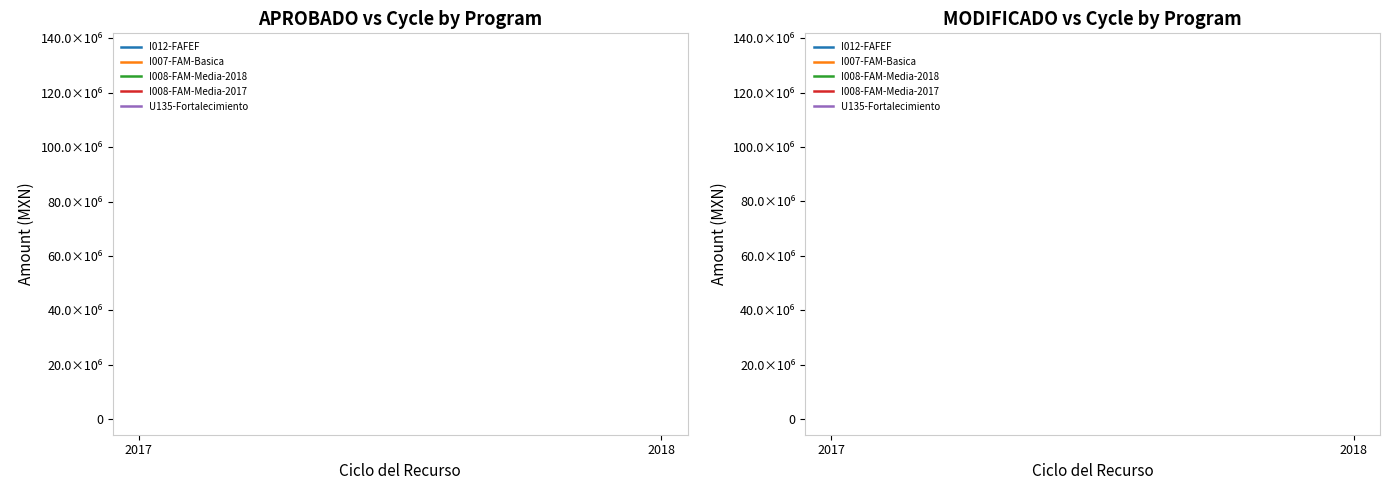

The APROBADO series shows 2524139.5 at 16. True or false?

False